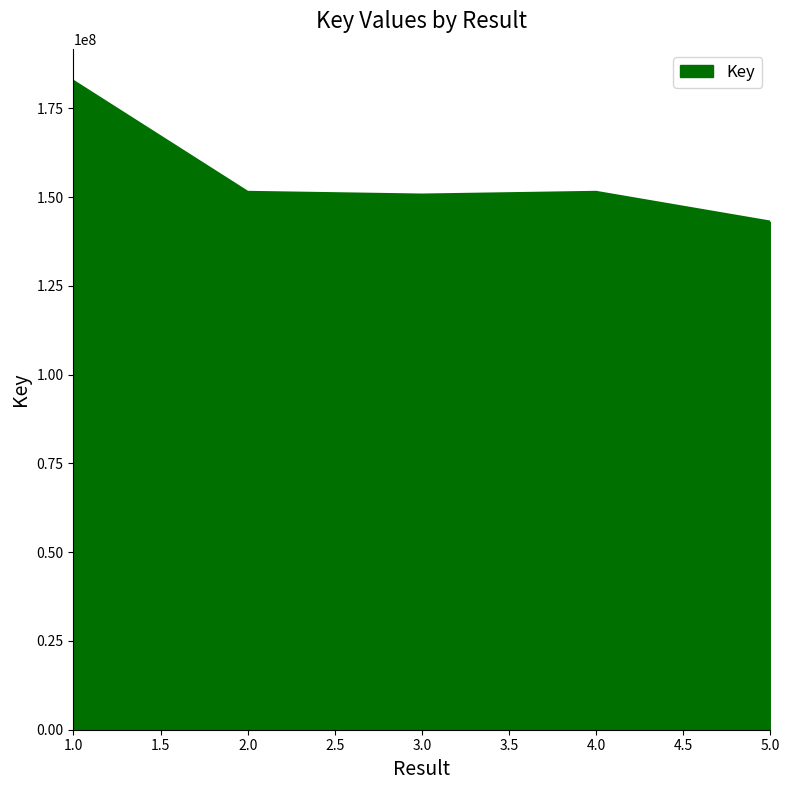

What is the maximum value shown in the chart?

182620926